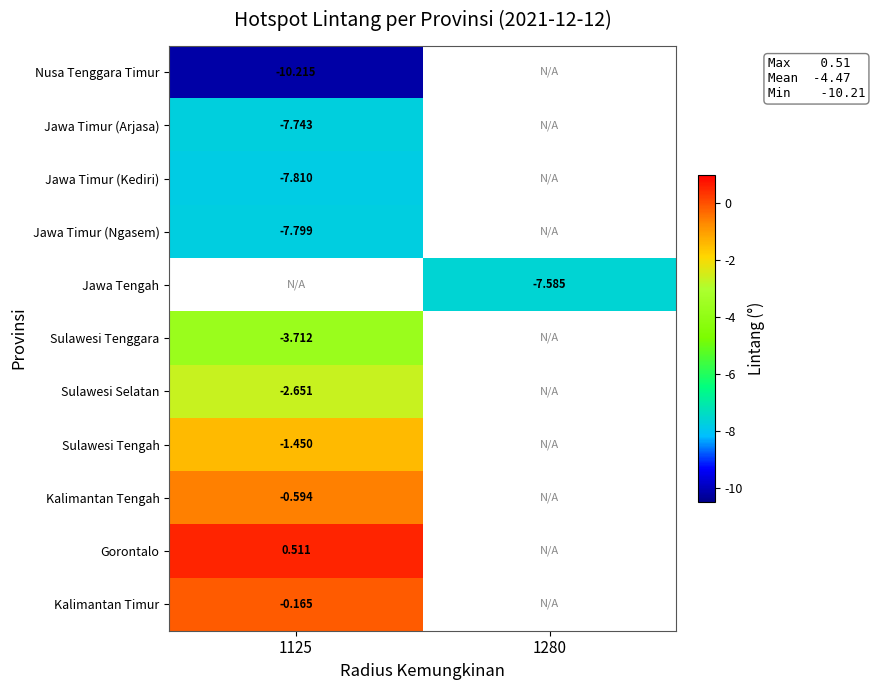

Is the value of Nusa Tenggara Timur at 1125 greater than the value of Kalimantan Timur at 1125?

No